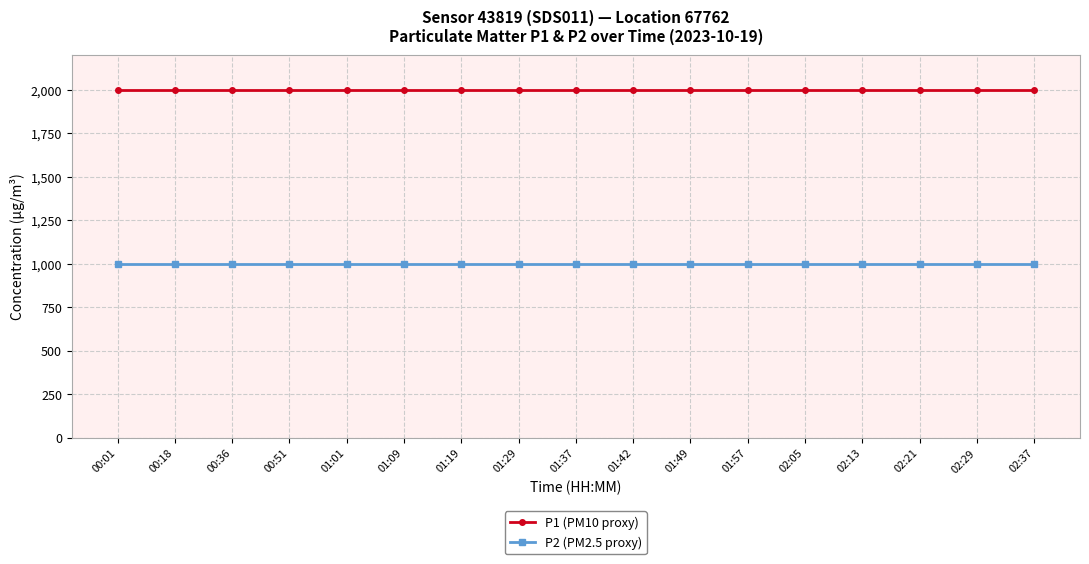

What is the smallest value displayed?

999.9